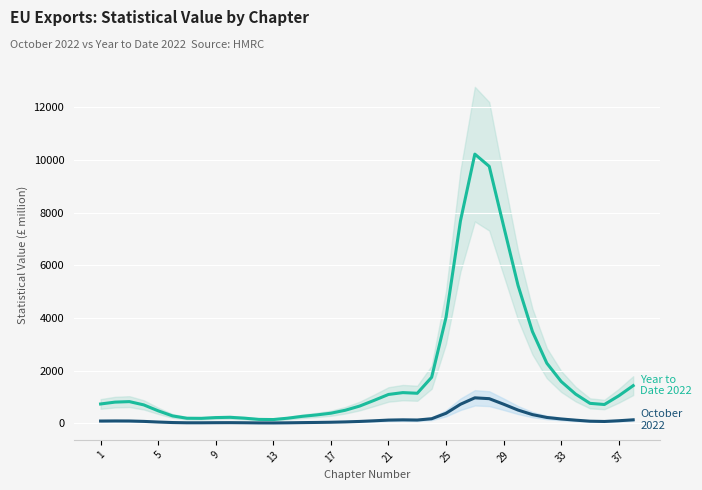

Rank the series by their average value, from lowest to highest.

October 2022, Year to Date 2022